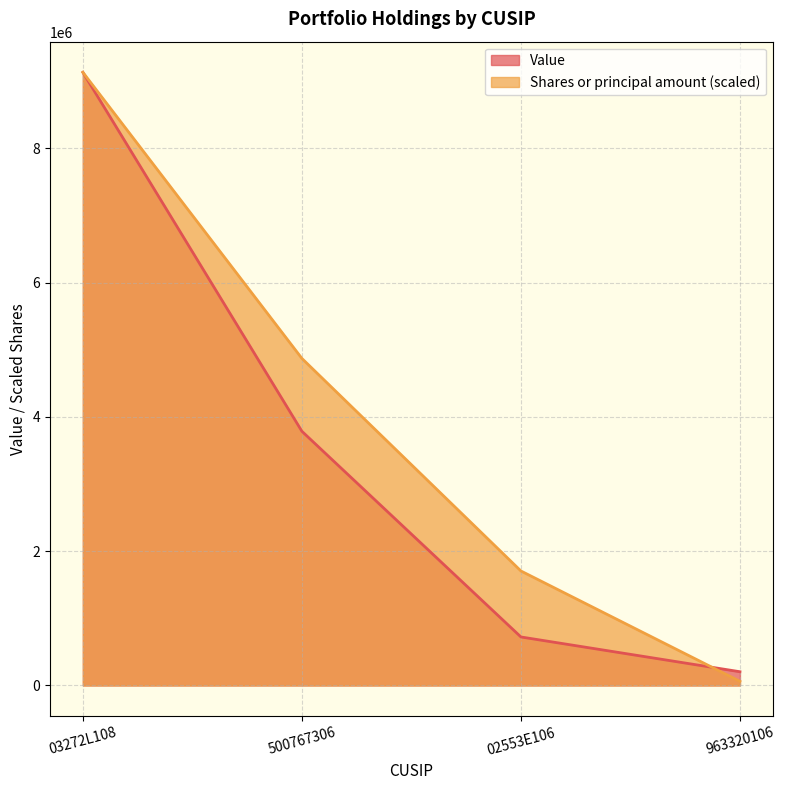

The value of Value at 500767306 is 5683409.0. True or false?

False